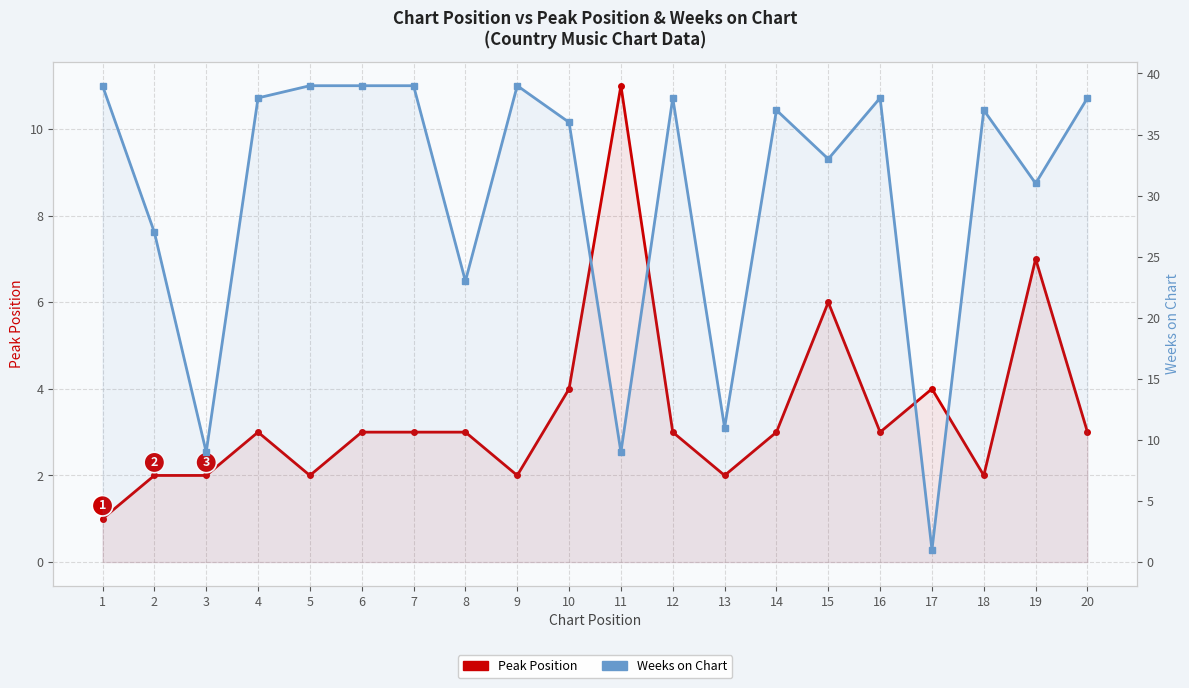

Which series ends up on top after the final intersection of Peak Position and Weeks on Chart?

Weeks on Chart